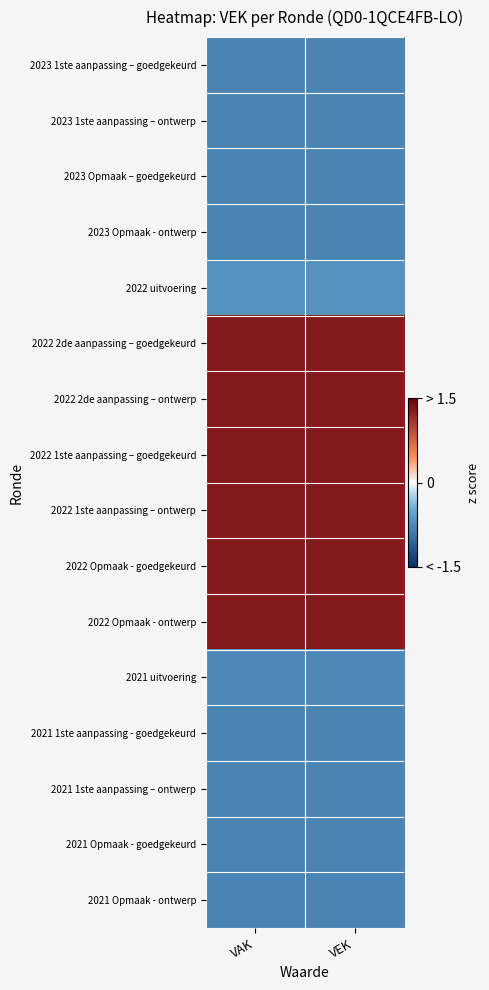

Reading left to right, extract all data points from this chart.

2023 1ste aanpassing – goedgekeurd: VAK=-0.8	VEK=-0.8
2023 1ste aanpassing – ontwerp: VAK=-0.8	VEK=-0.8
2023 Opmaak – goedgekeurd: VAK=-0.8	VEK=-0.8
2023 Opmaak - ontwerp: VAK=-0.8	VEK=-0.8
2022 uitvoering: VAK=-0.7	VEK=-0.7
2022 2de aanpassing – goedgekeurd: VAK=1.3	VEK=1.3
2022 2de aanpassing – ontwerp: VAK=1.3	VEK=1.3
2022 1ste aanpassing – goedgekeurd: VAK=1.3	VEK=1.3
2022 1ste aanpassing – ontwerp: VAK=1.3	VEK=1.3
2022 Opmaak - goedgekeurd: VAK=1.3	VEK=1.3
2022 Opmaak - ontwerp: VAK=1.3	VEK=1.3
2021 uitvoering: VAK=-0.8	VEK=-0.8
2021 1ste aanpassing - goedgekeurd: VAK=-0.8	VEK=-0.8
2021 1ste aanpassing – ontwerp: VAK=-0.8	VEK=-0.8
2021 Opmaak - goedgekeurd: VAK=-0.8	VEK=-0.8
2021 Opmaak - ontwerp: VAK=-0.8	VEK=-0.8